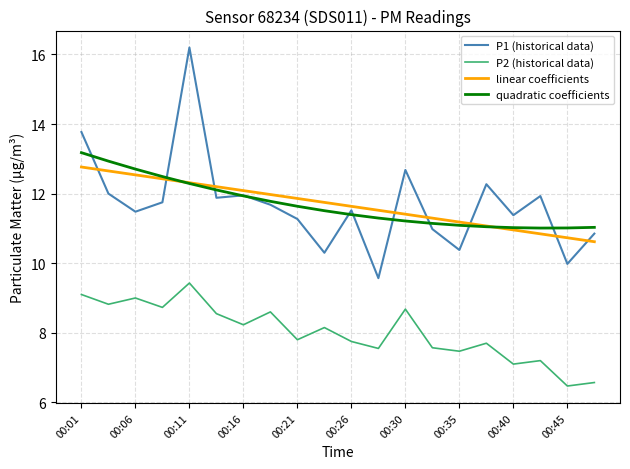

How many times do linear coefficients and P1 (historical data) cross each other?

8